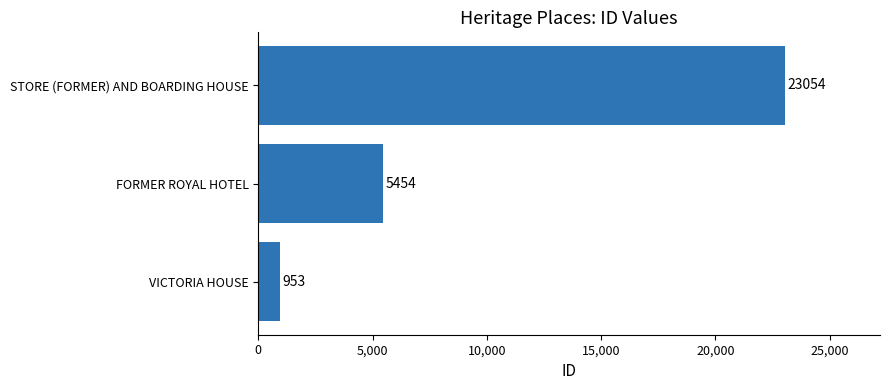

Rank the categories by value from lowest to highest.

VICTORIA HOUSE, FORMER ROYAL HOTEL, STORE (FORMER) AND BOARDING HOUSE